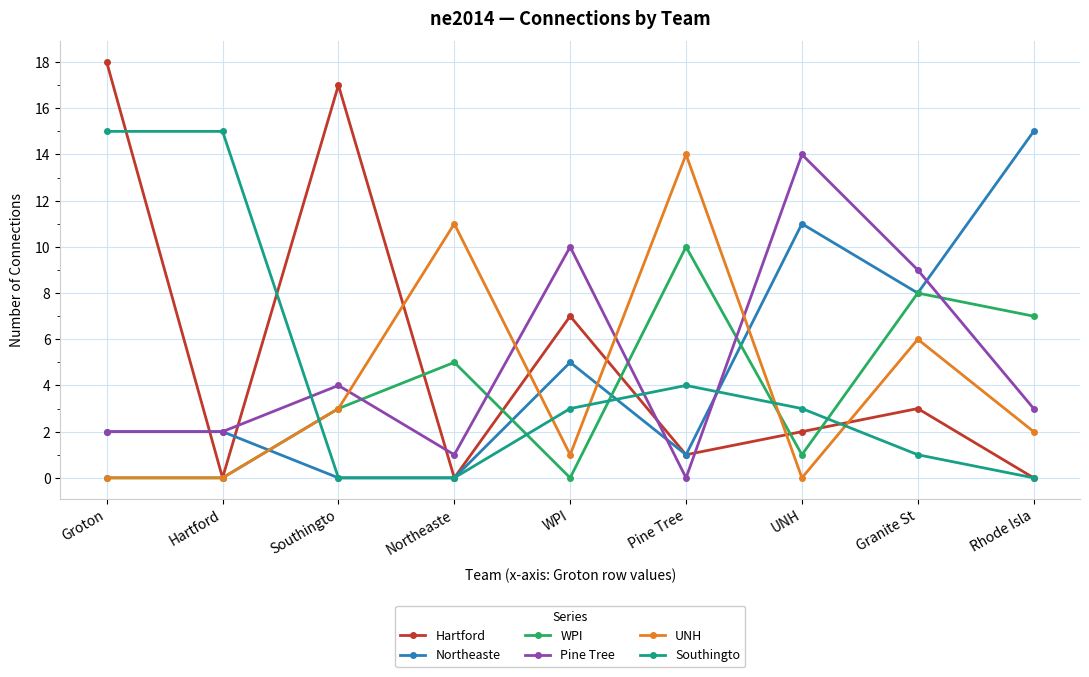

At WPI, list the series in order from largest to smallest.

Pine Tree, Hartford, Northeaste, Southingto, UNH, WPI